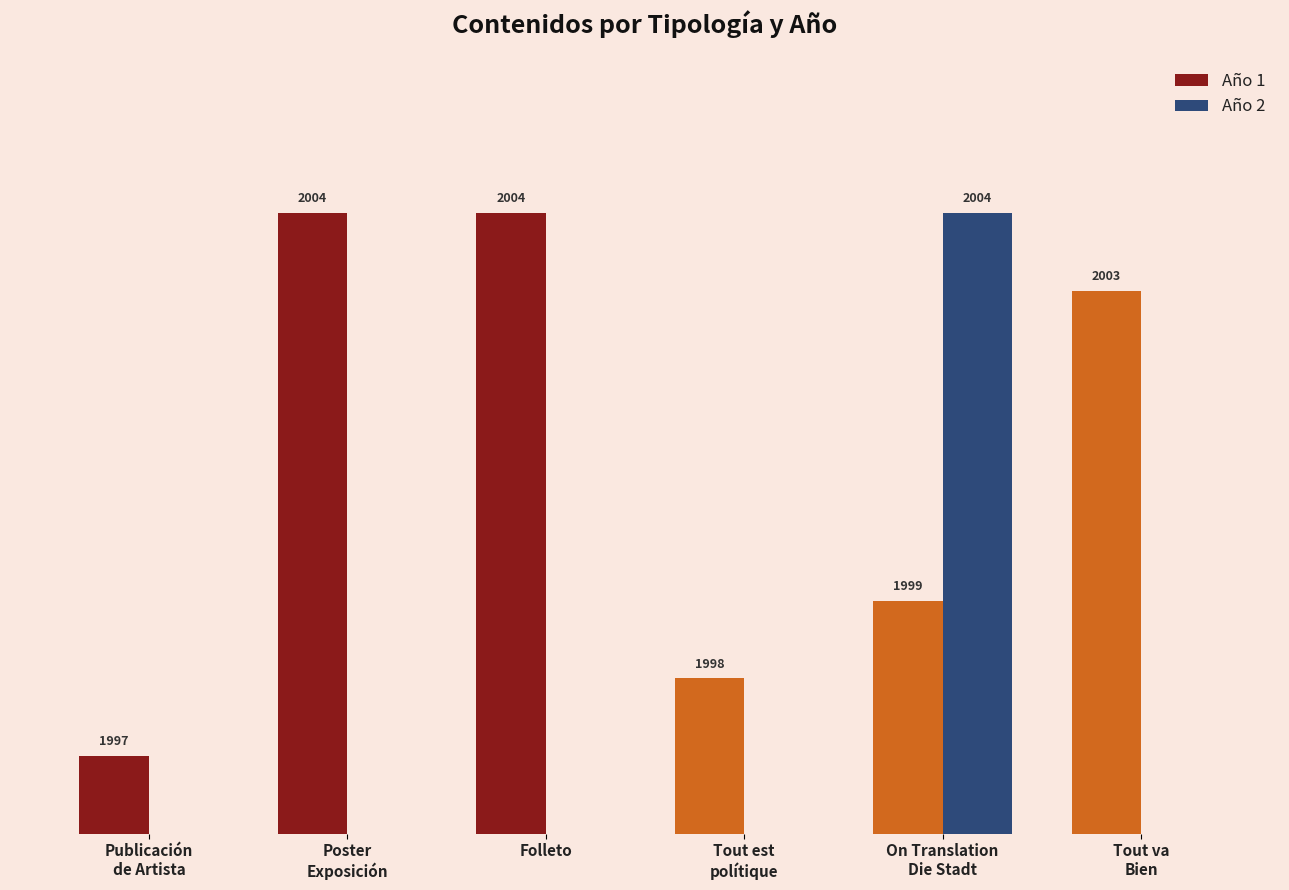

Are the bars grouped side by side (vs. stacked)?

Yes